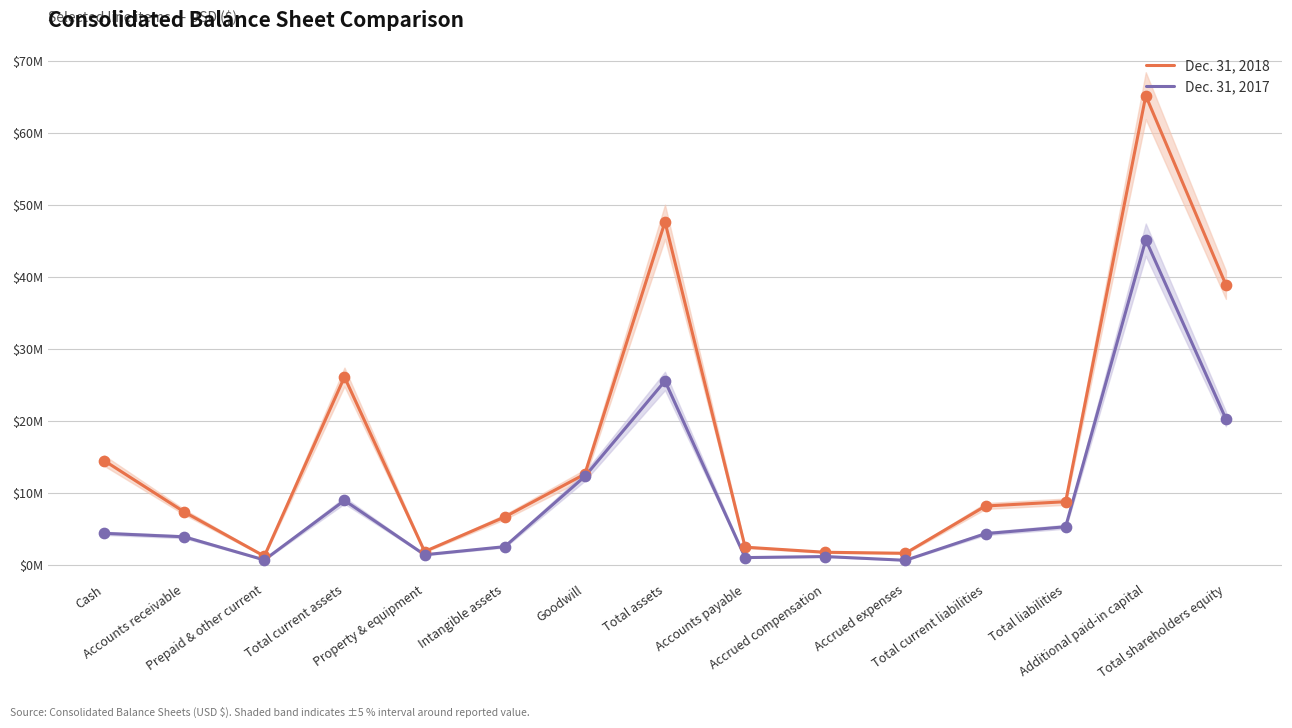

Which series contains the highest Y value?

Dec. 31, 2018